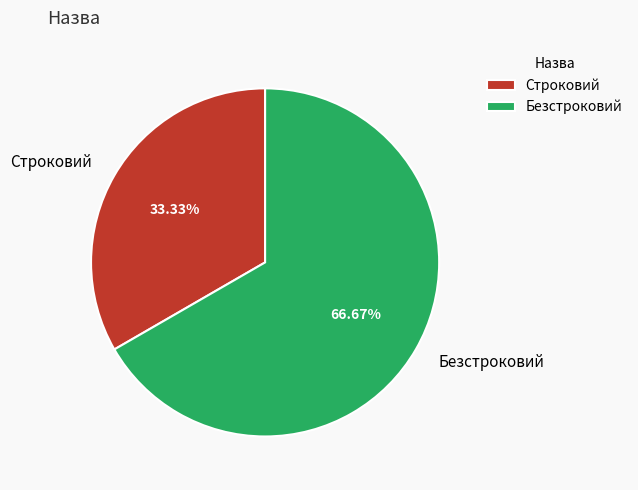

Rank the categories by value from highest to lowest.

Безстроковий, Строковий